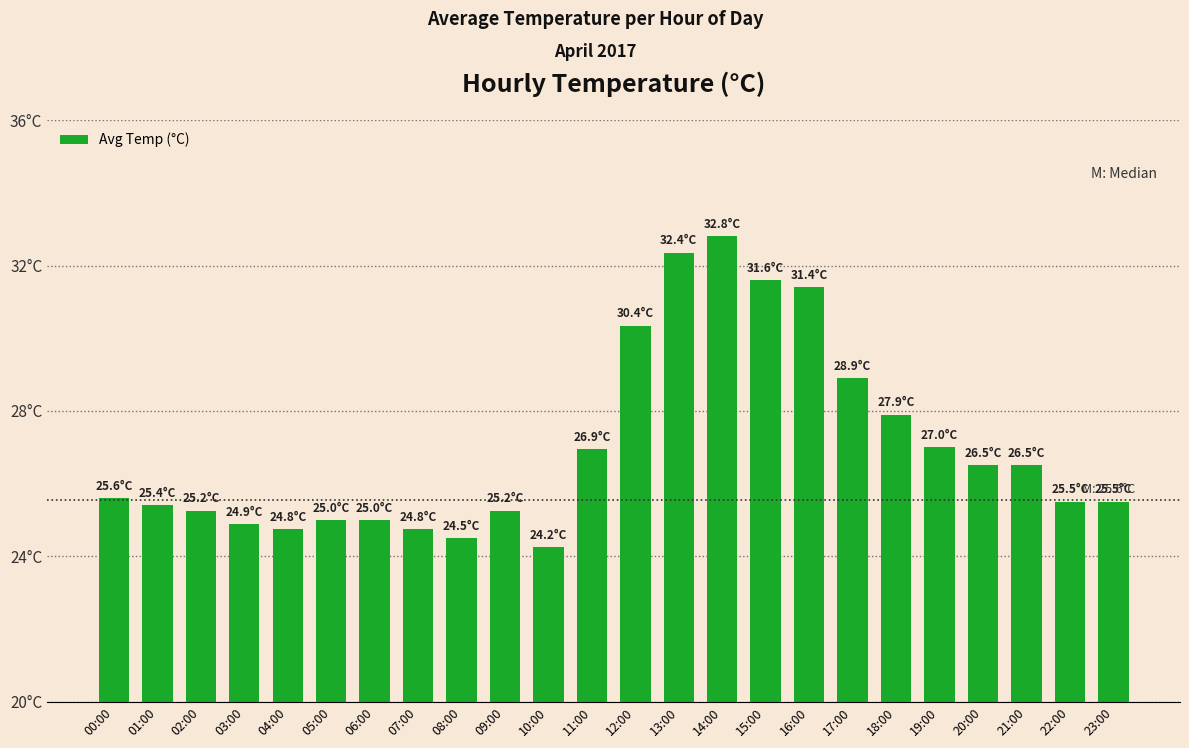

The value at 19:00 is 27.0. True or false?

True